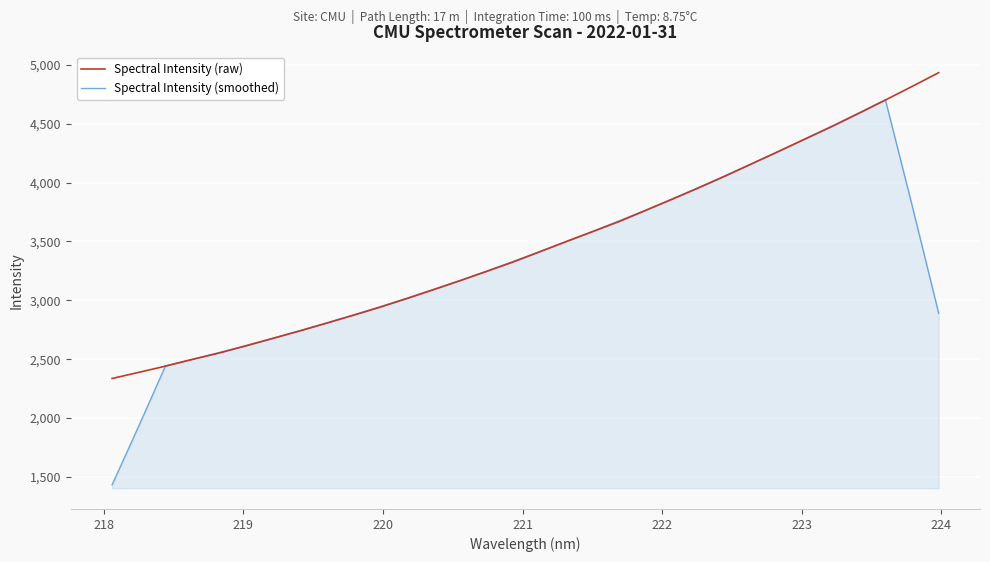

What is the greatest value displayed?

4932.9